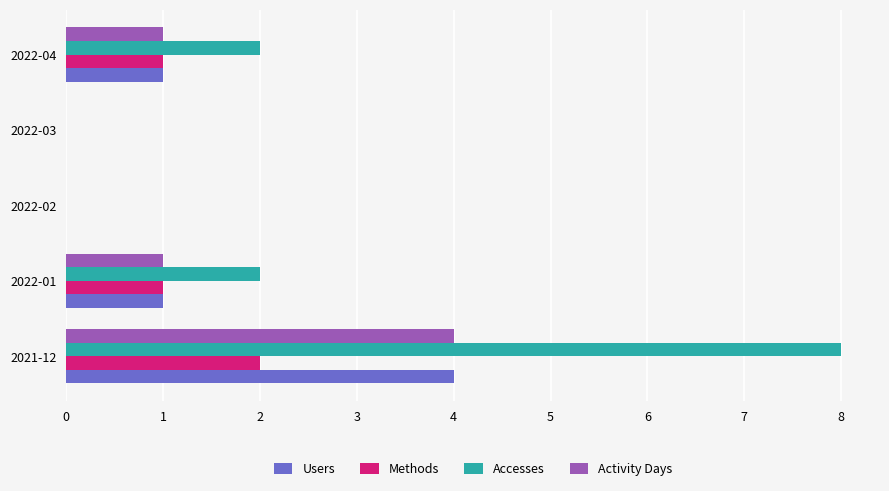

What is the highest value of the Users series?

4